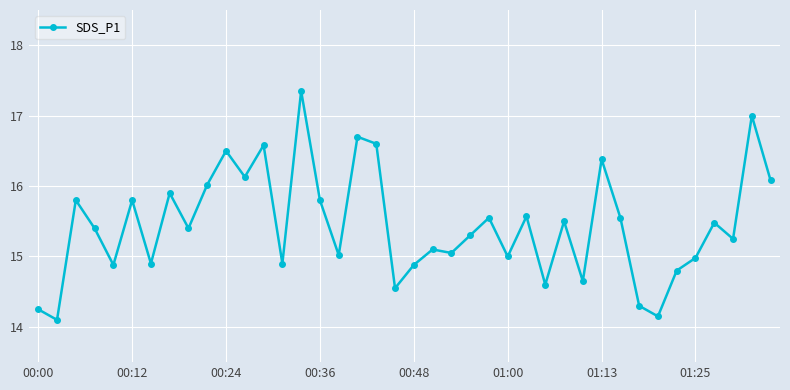

What is the average value?

15.4